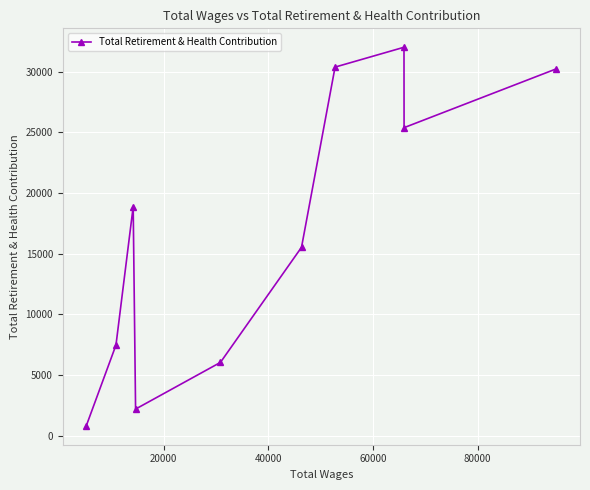

How many lines are shown in the chart?

1